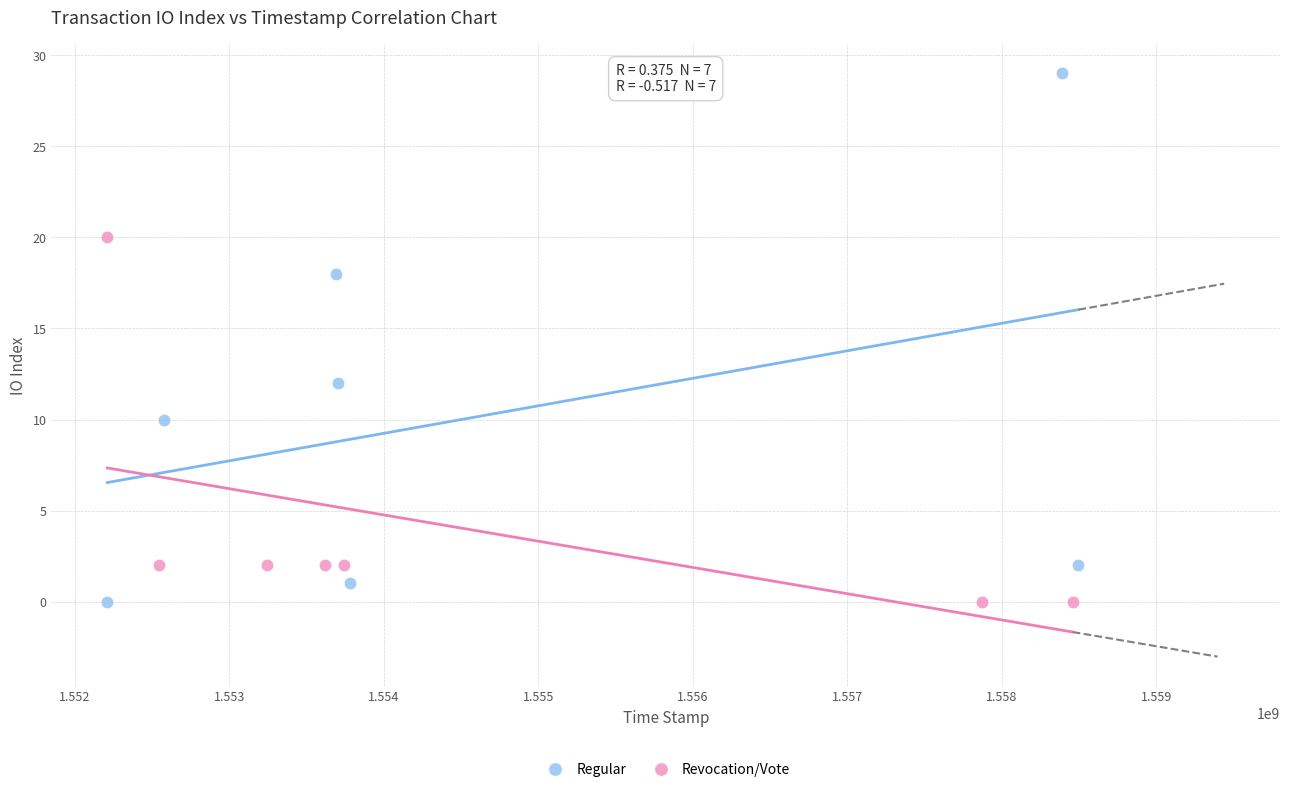

Which series has the widest spread of Y values?

Regular